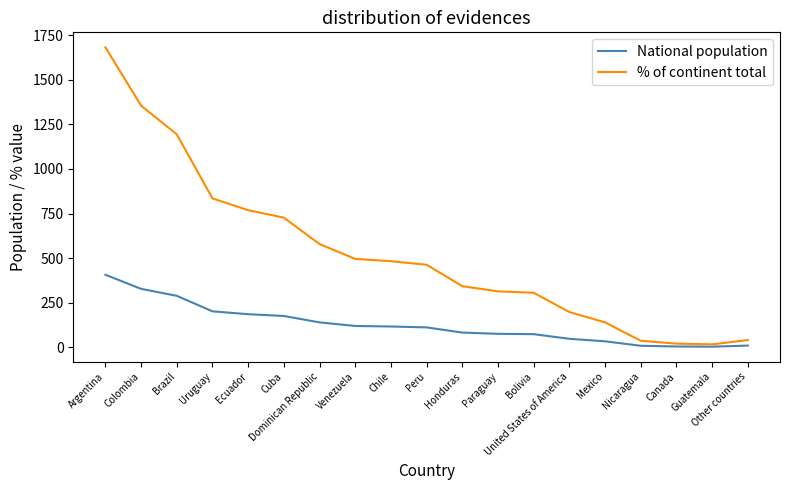

How many lines are shown in the chart?

2